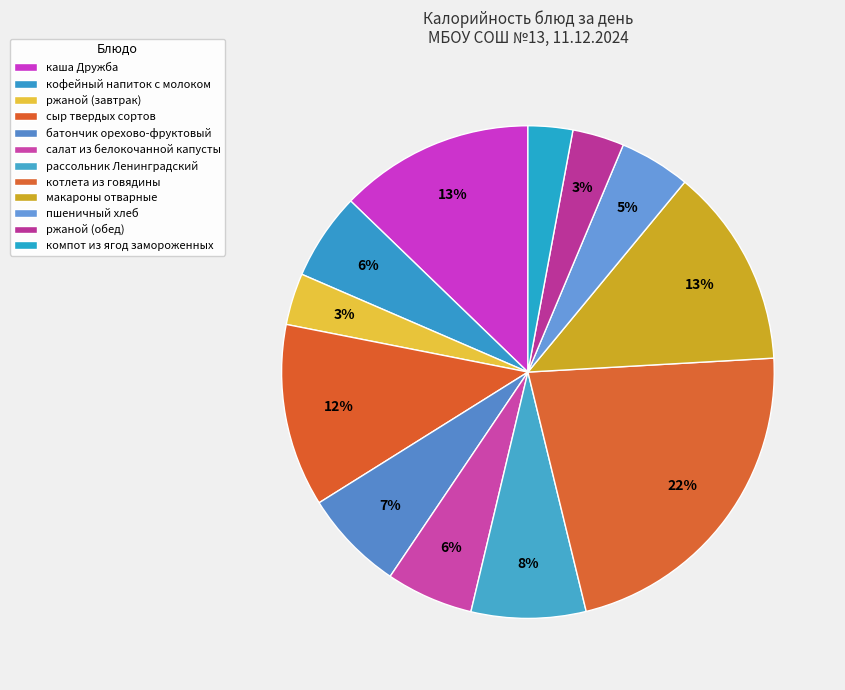

Is салат из белокочанной капусты the majority of the pie?

No